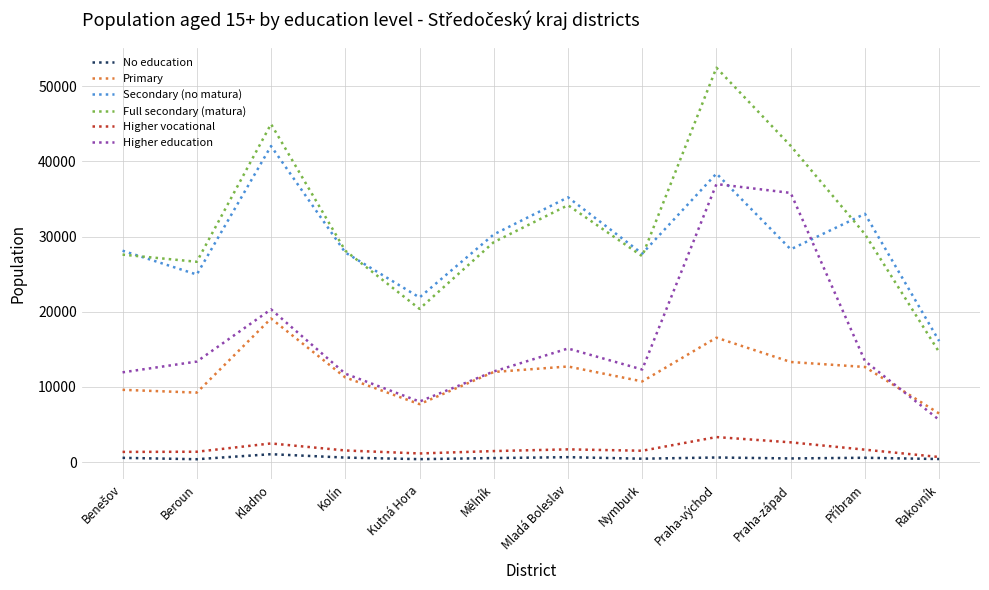

True or false: Primary and No education intersect in this chart.

False